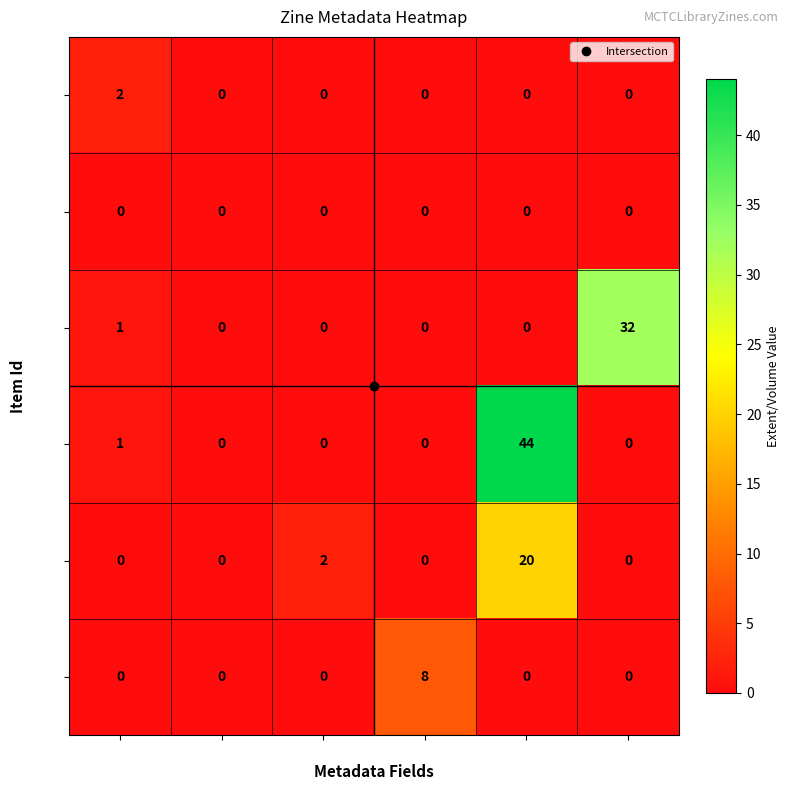

At which label does 7899 reach its peak?

Vol(3387)